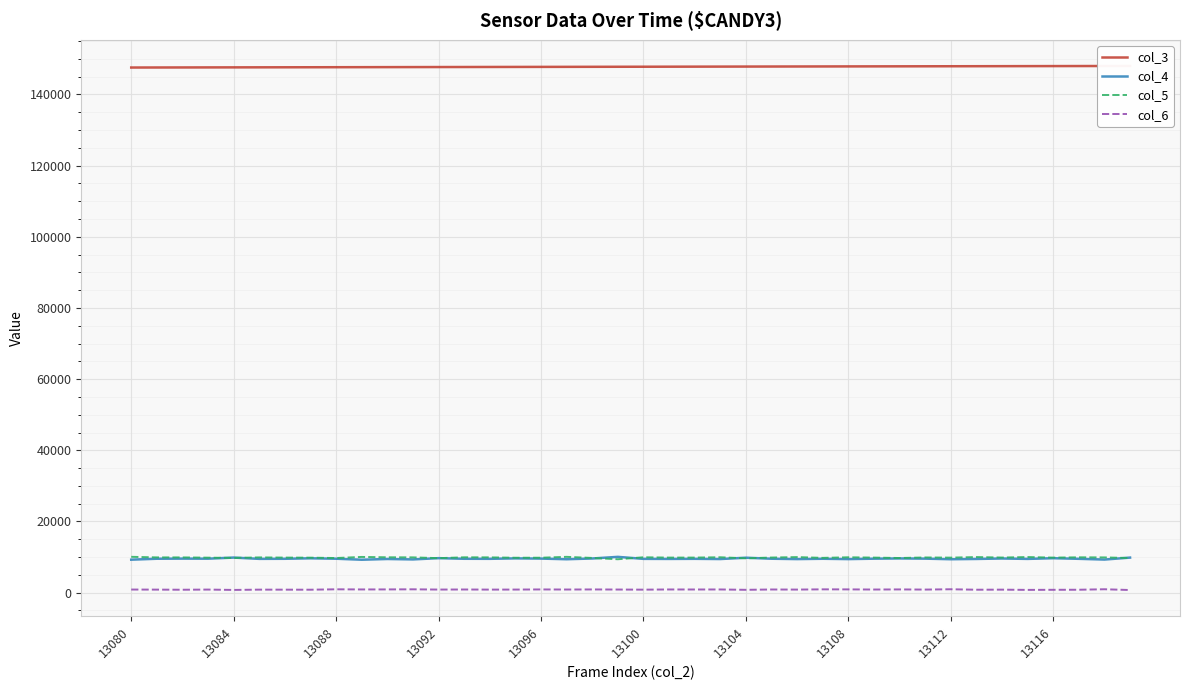

What are all the series names shown in the legend?

col_3, col_4, col_5, col_6